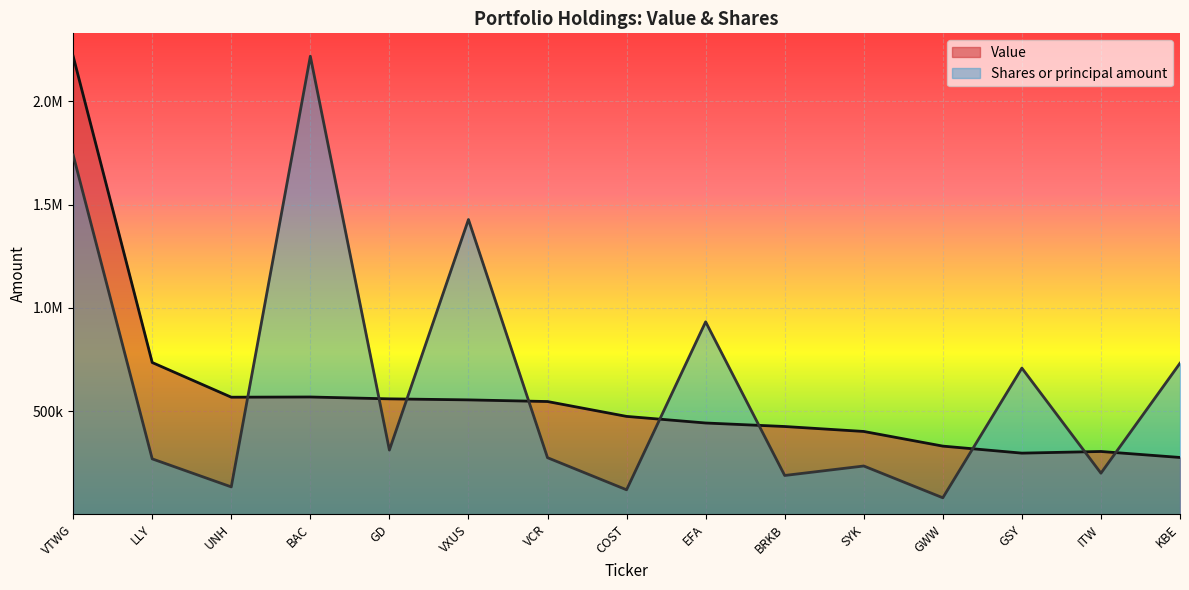

At which category is the sum across all series the highest?

VTWG